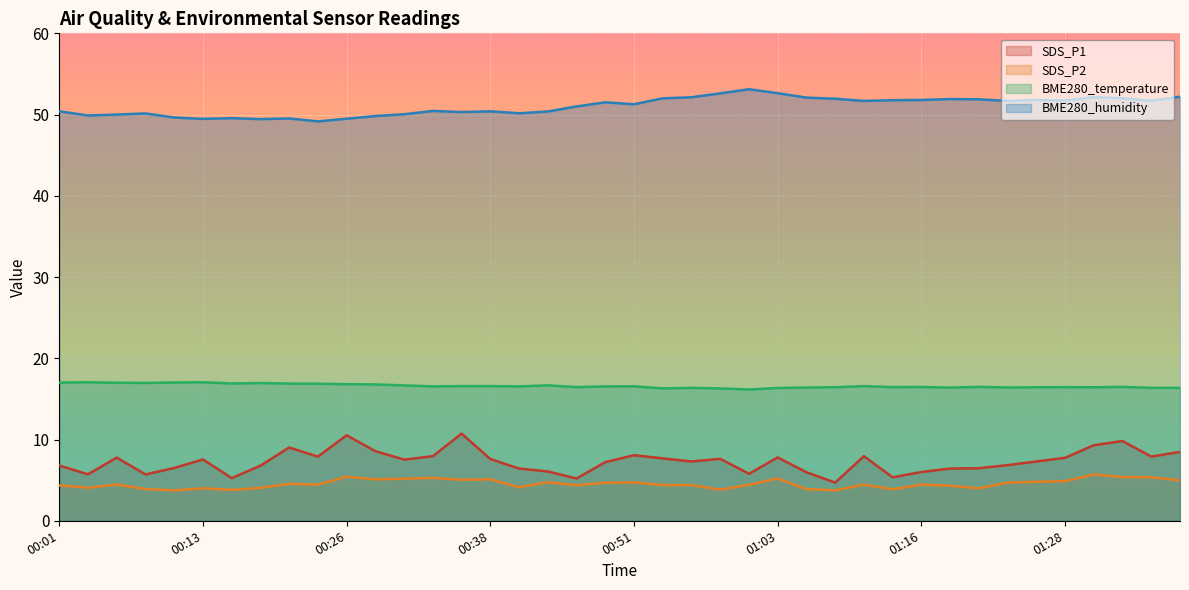

True or false: SDS_P1 and BME280_humidity intersect in this chart.

False